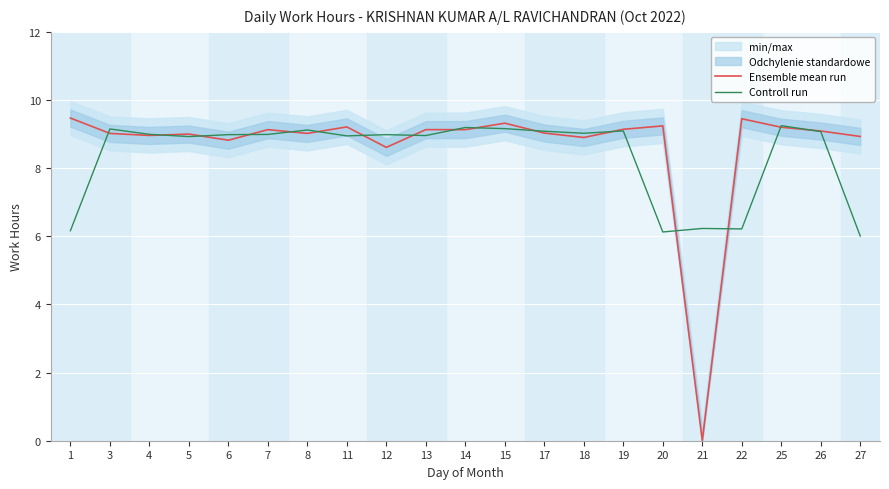

Where is the first local minimum for Ensemble mean run?

4